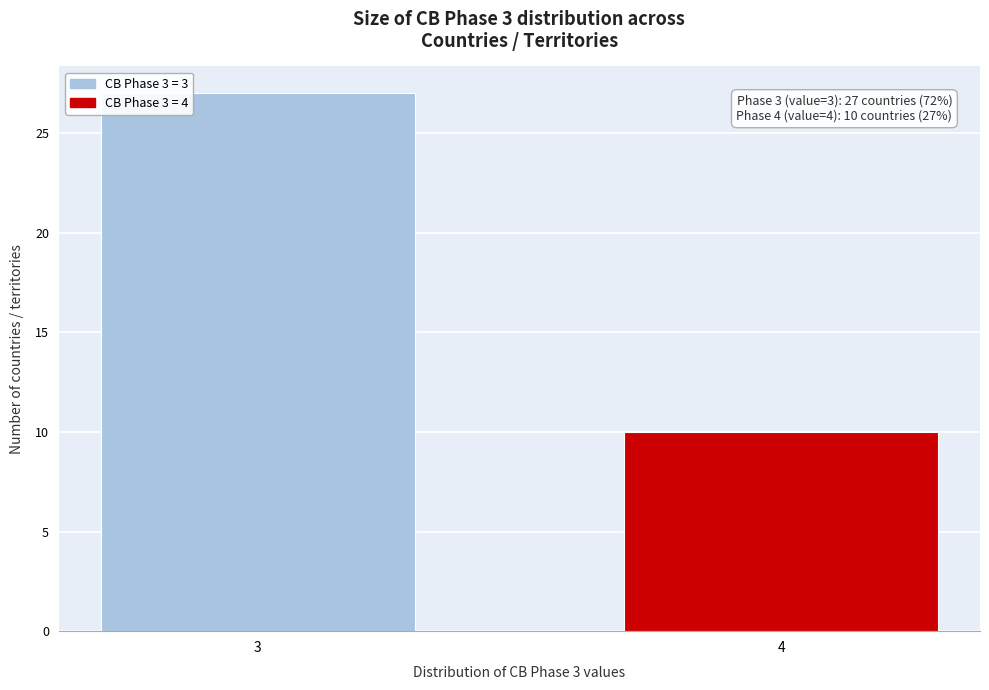

Reading left to right, extract all data points from this chart.

3=27	4=10